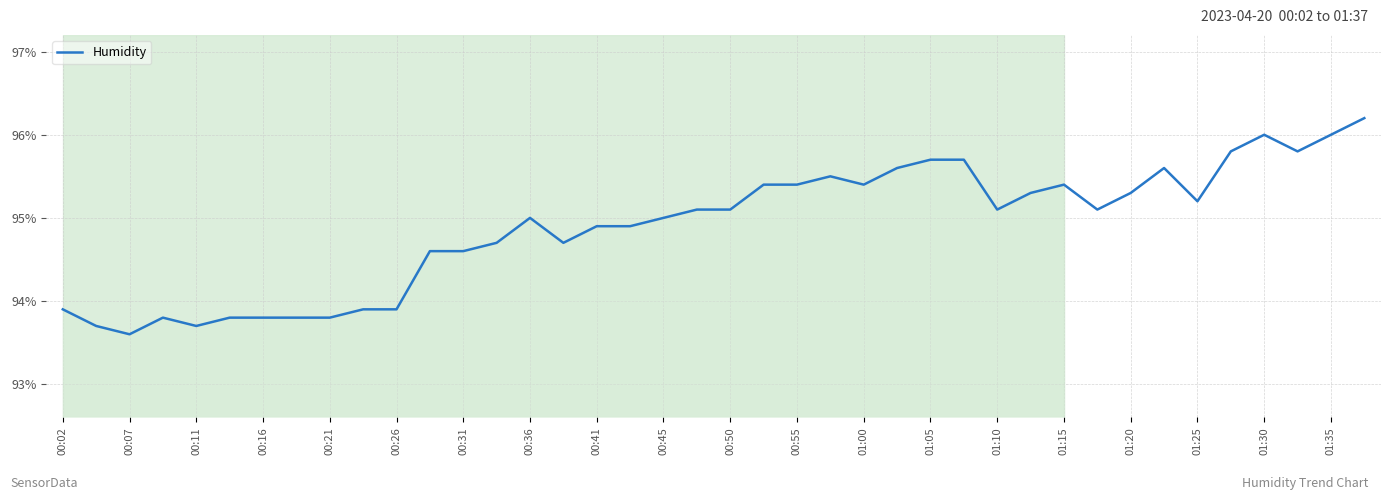

What is the difference between the maximum and minimum values?

2.6